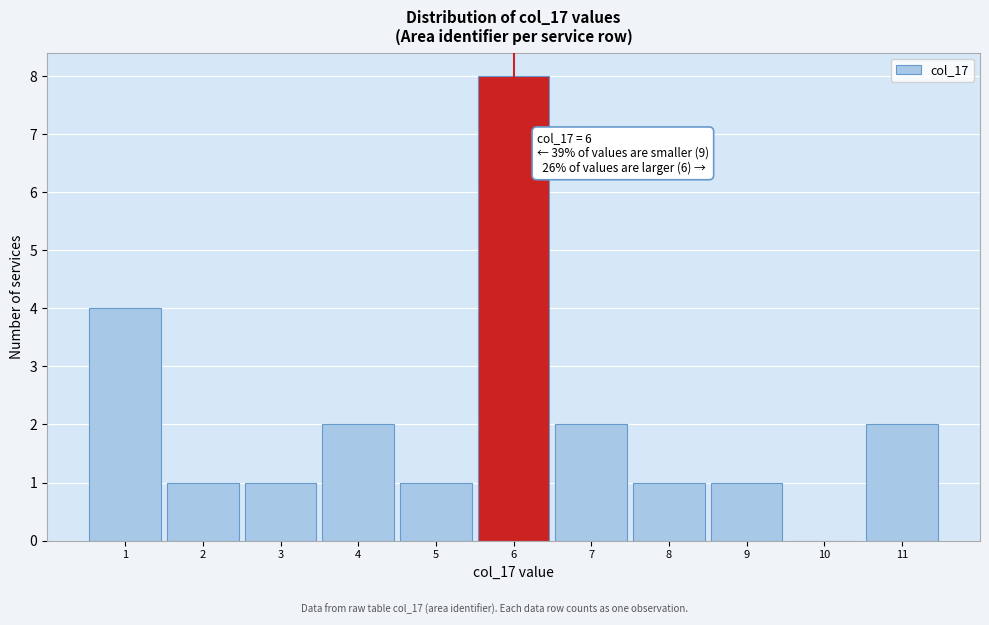

Over which range of the x-axis is the bar tallest?

5.5 to 6.5